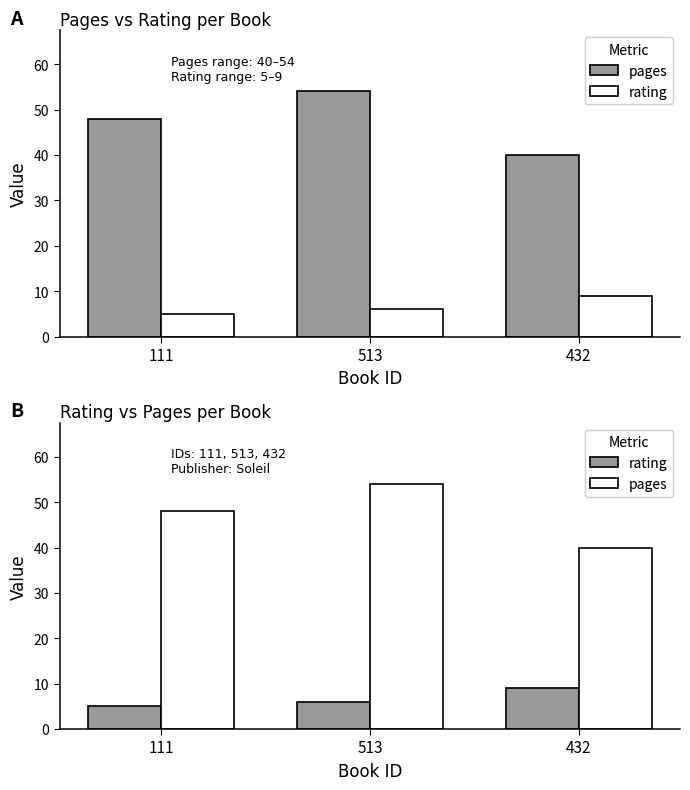

Which label corresponds to the smallest value in the chart?

111